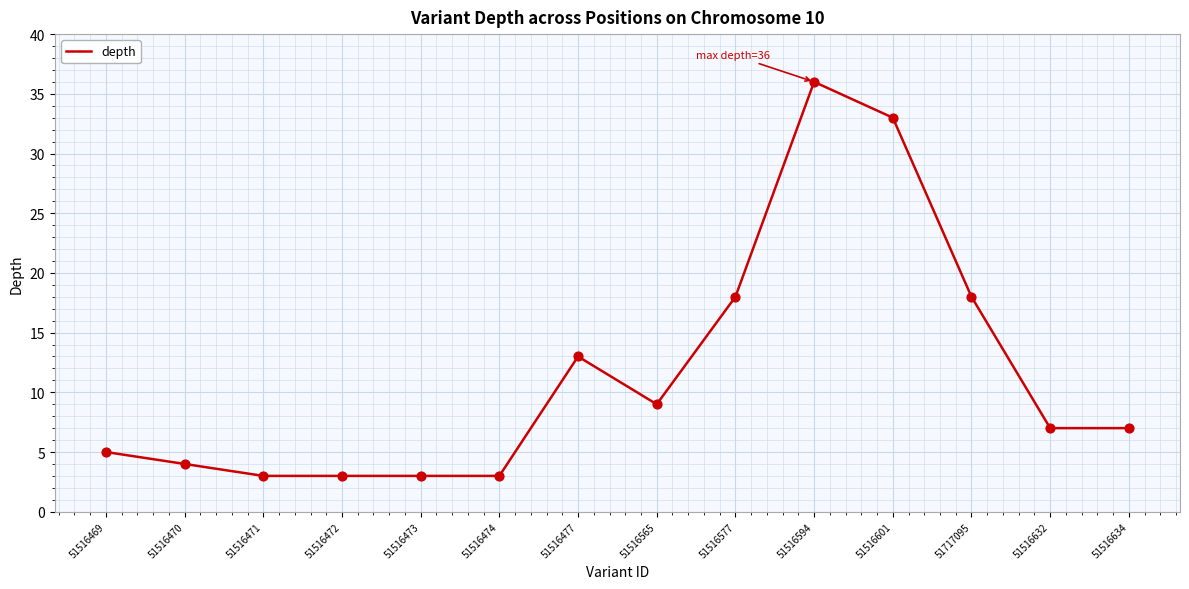

What is the change in value from 51516473 to 51717095?

+15